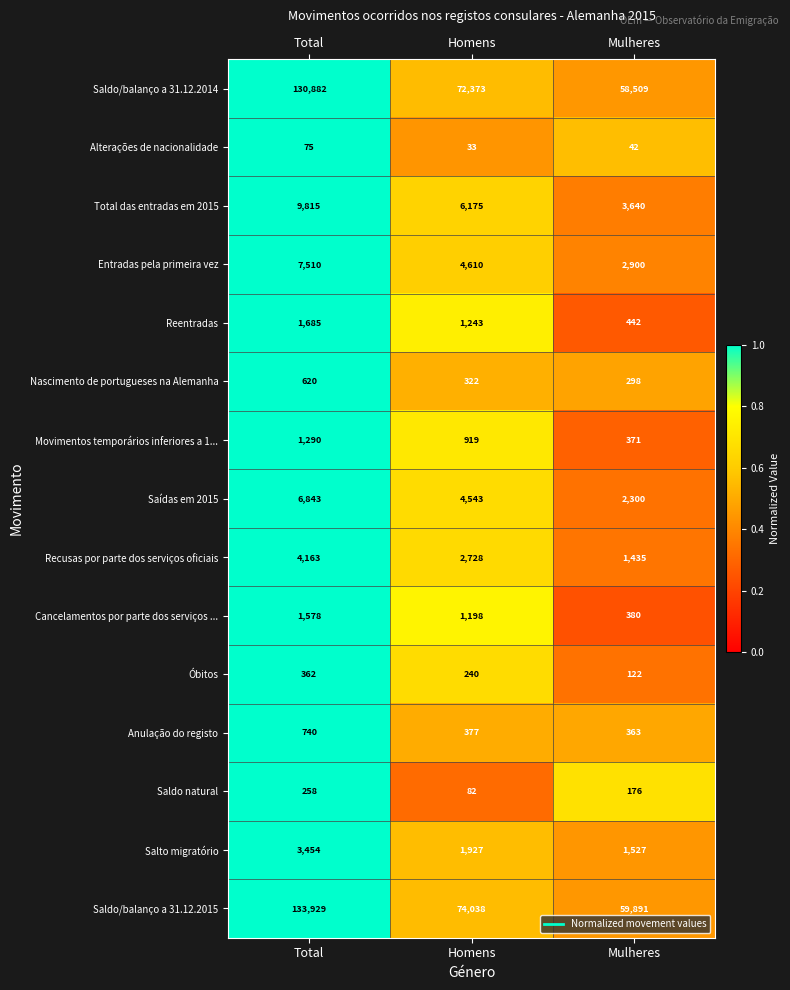

The Alterações de nacionalidade series shows 75 at Total. True or false?

True